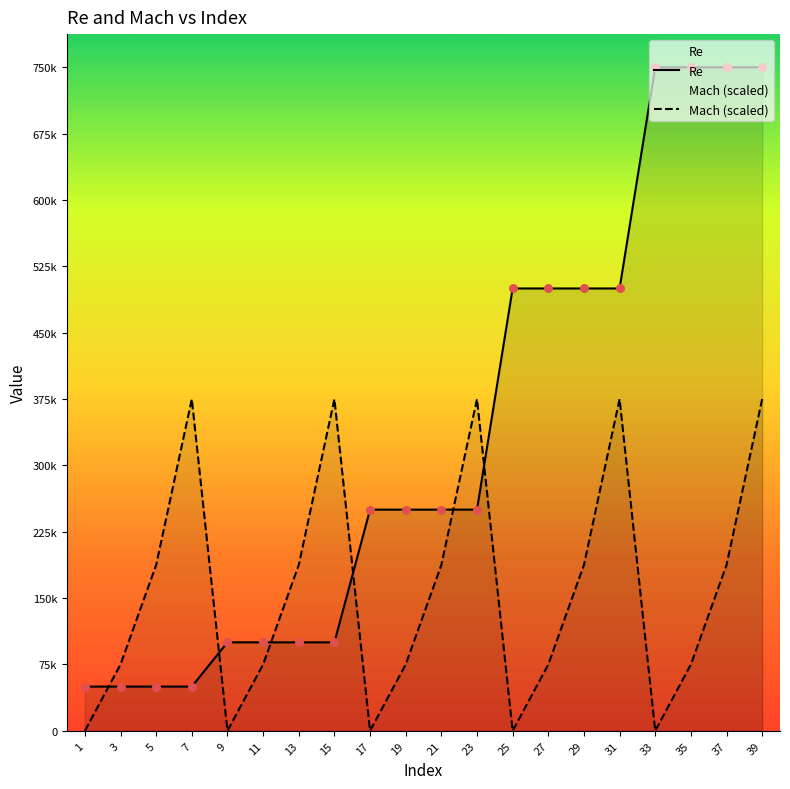

At how many categories does at least one series exceed 454194?

8